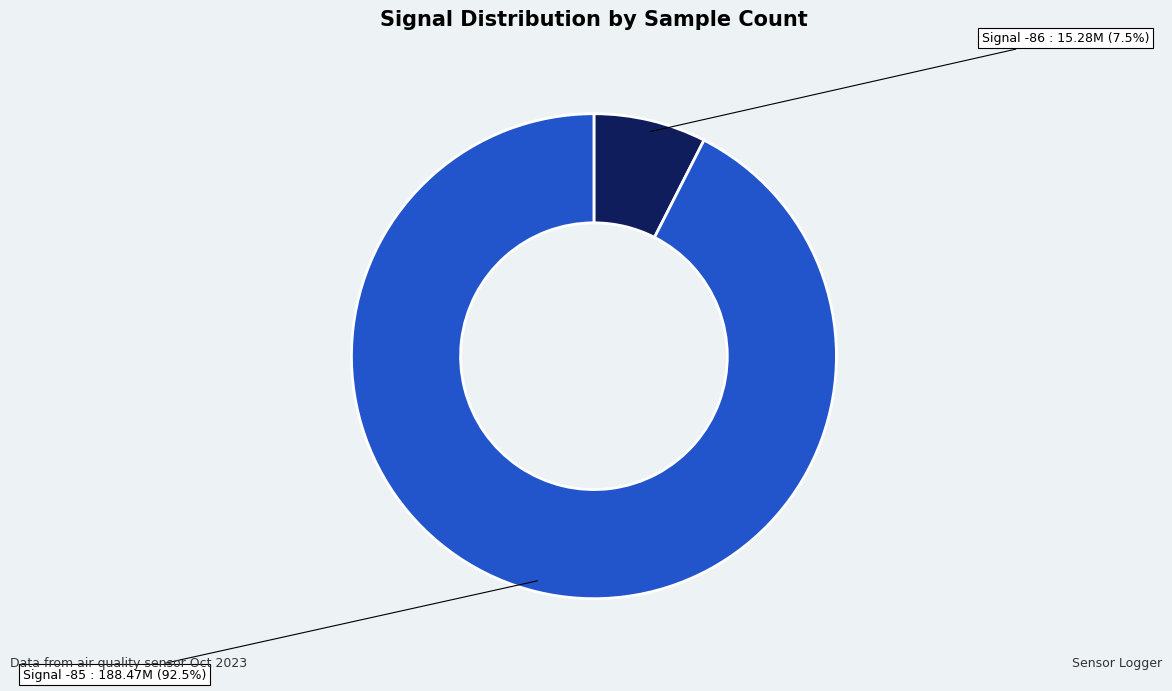

To the nearest percent, what is the average slice percentage?

50%